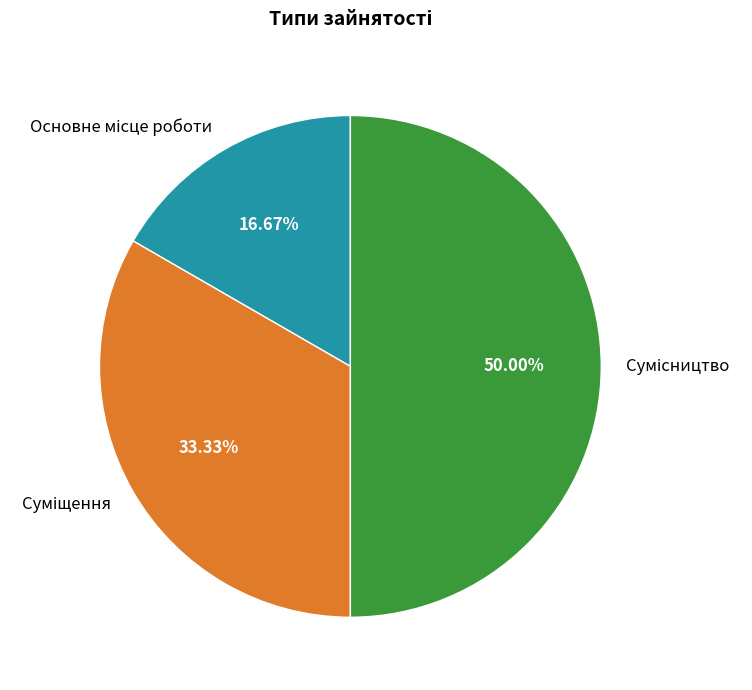

What is the change in value from Основне місце роботи to Суміщення?

+1